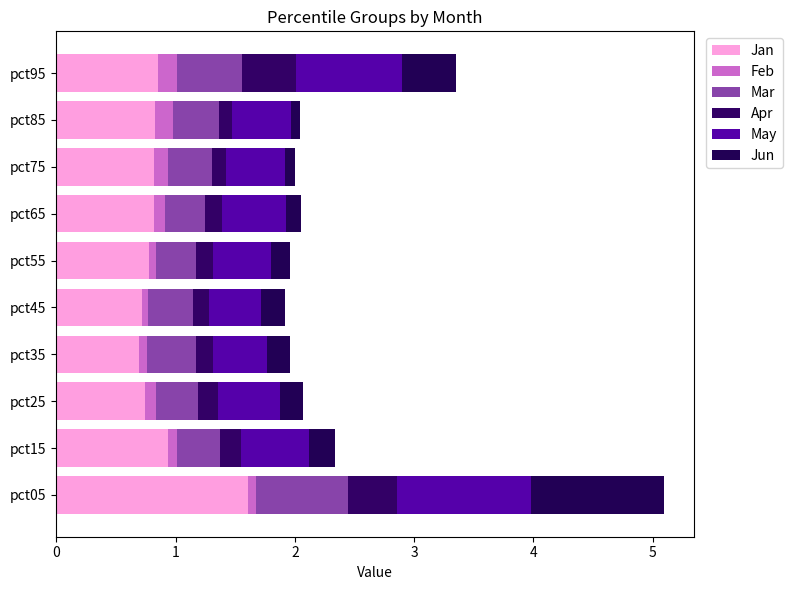

How many data points does each series have?

10